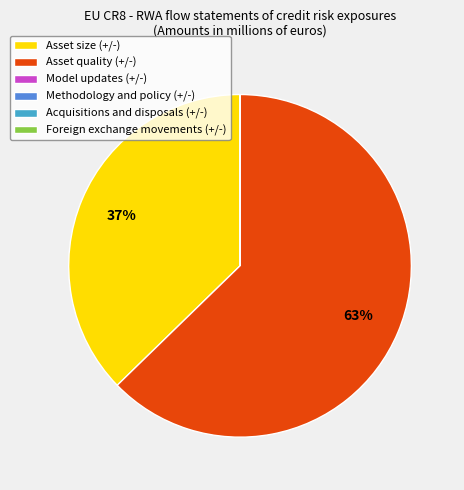

To the nearest percent, what is the difference between the largest and smallest slice percentages?

63%